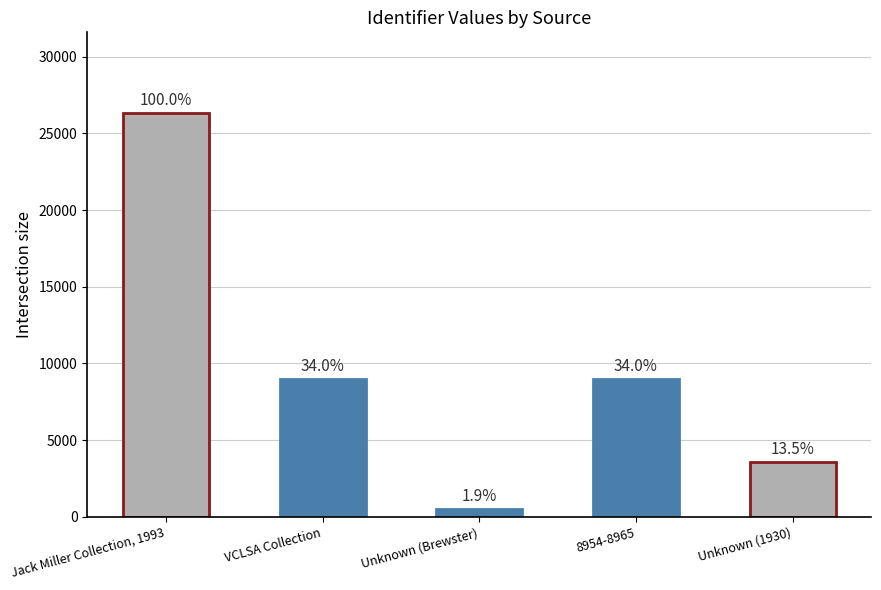

Reading left to right, list all the values displayed in this chart.

Jack Miller Collection, 1993=26330	VCLSA Collection=8965	Unknown (Brewster)=508	8954-8965=8964	Unknown (1930)=3559